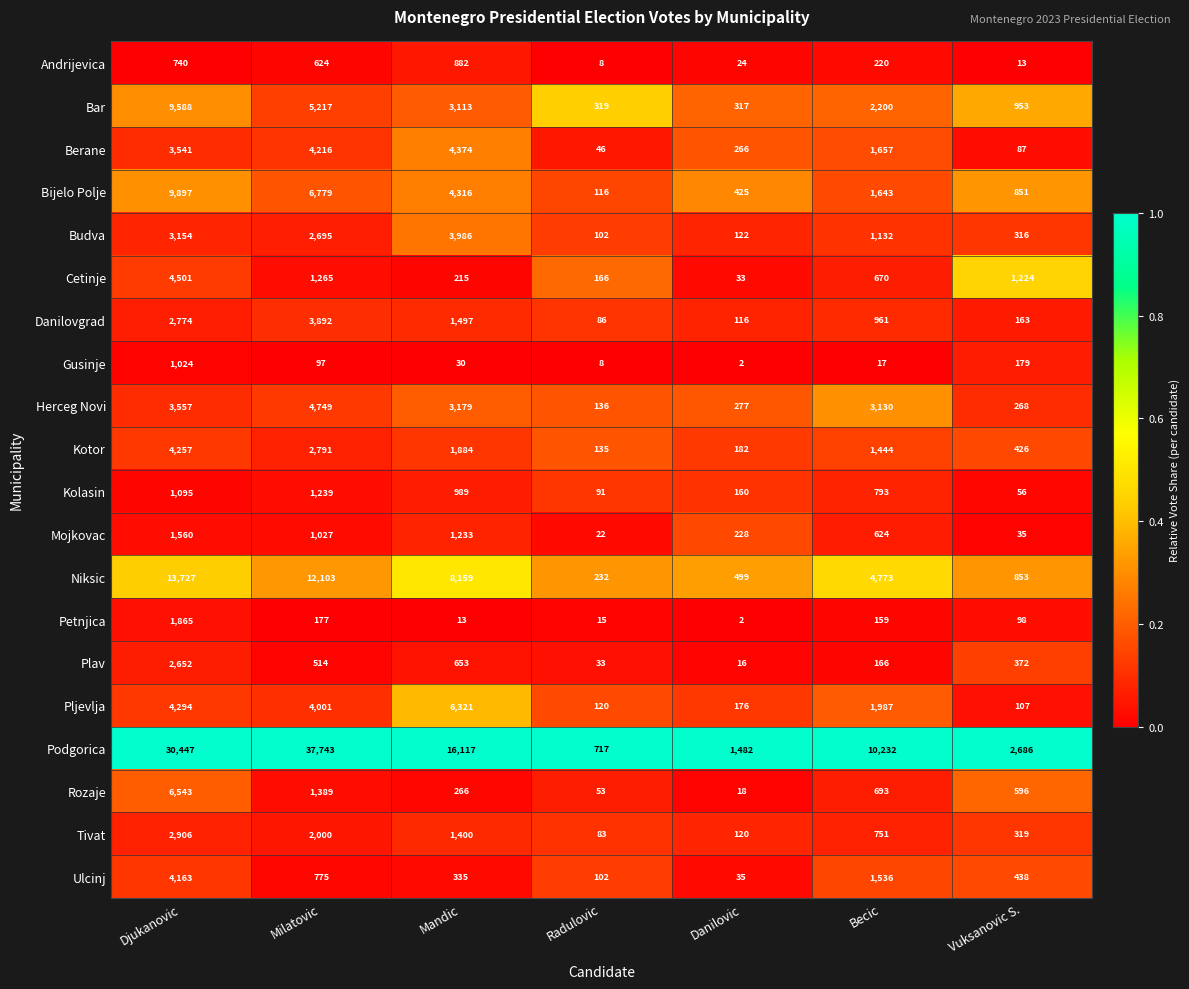

True or false: Andrijevica has a value of 14 at Radulovic.

False